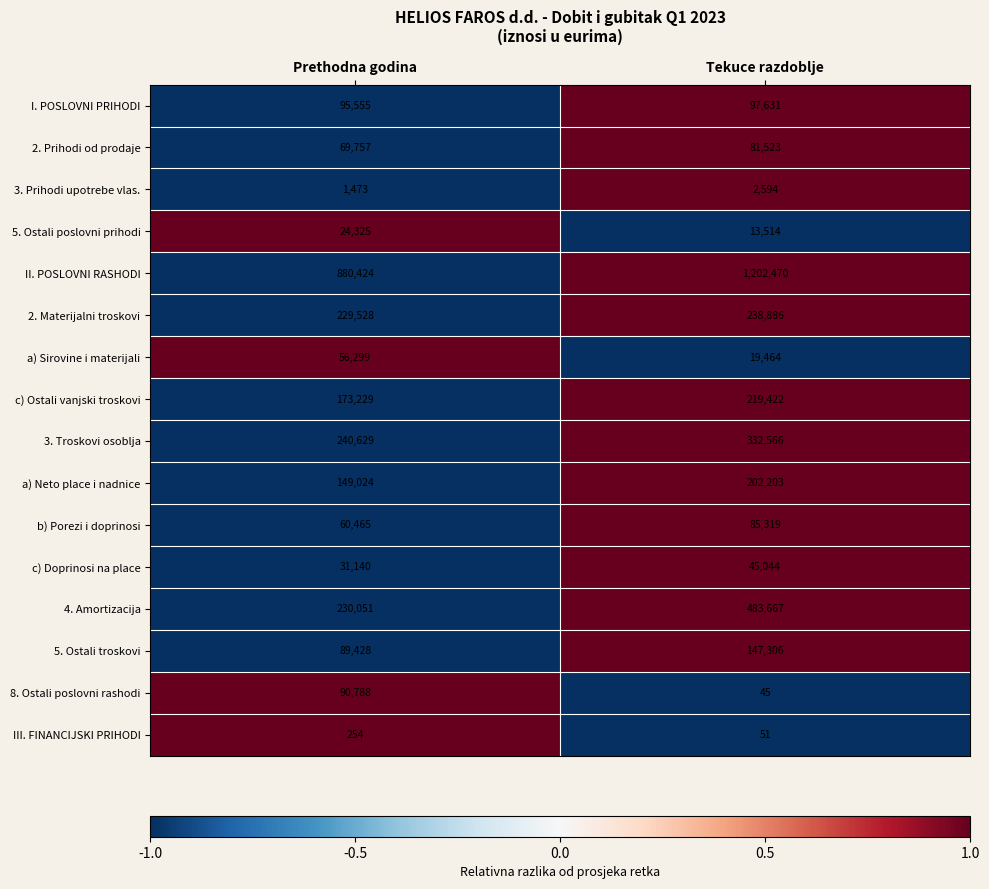

Rank the series at Tekuce razdoblje from highest to lowest value.

II. POSLOVNI RASHODI, 4. Amortizacija, 3. Troskovi osoblja, 2. Materijalni troskovi, c) Ostali vanjski troskovi, a) Neto place i nadnice, 5. Ostali troskovi, I. POSLOVNI PRIHODI, b) Porezi i doprinosi, 2. Prihodi od prodaje, c) Doprinosi na place, a) Sirovine i materijali, 5. Ostali poslovni prihodi, 3. Prihodi upotrebe vlas., III. FINANCIJSKI PRIHODI, 8. Ostali poslovni rashodi